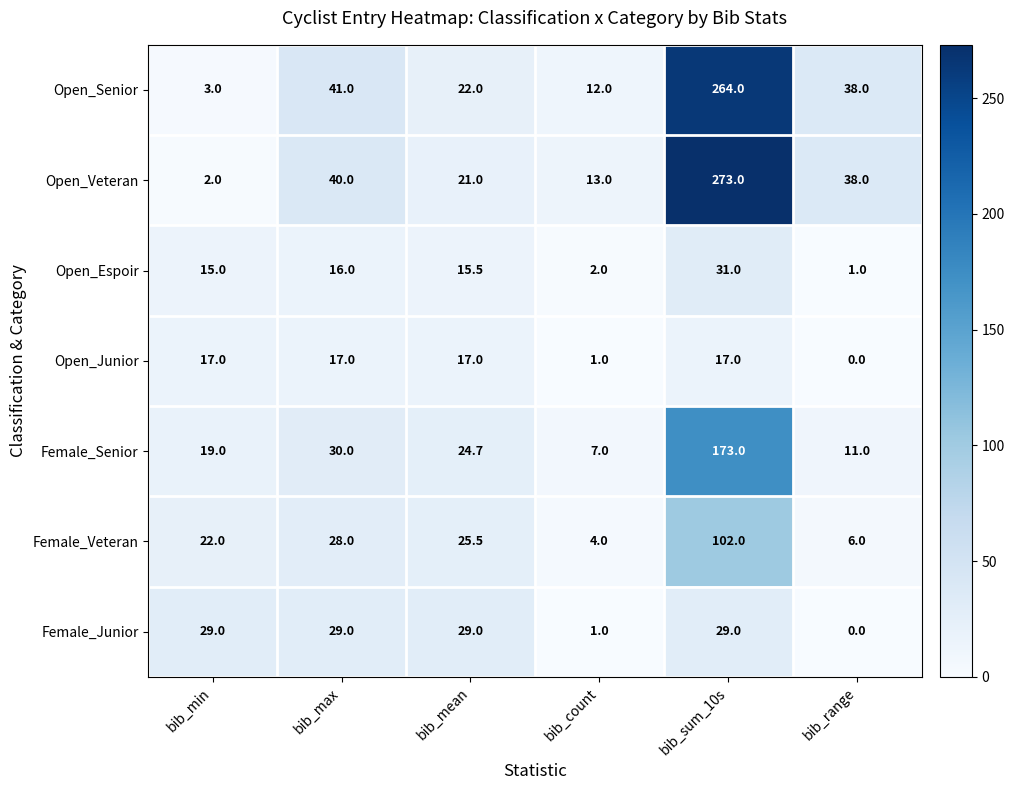

Which category has the lowest value in the Open_Espoir series?

bib_range